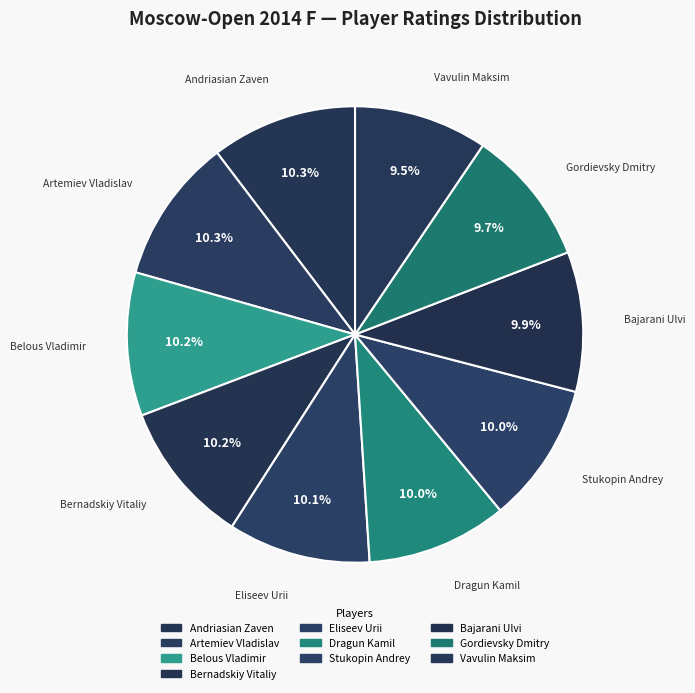

Approximately how many times larger is the value at Bernadskiy Vitaliy compared to Eliseev Urii?

1.0